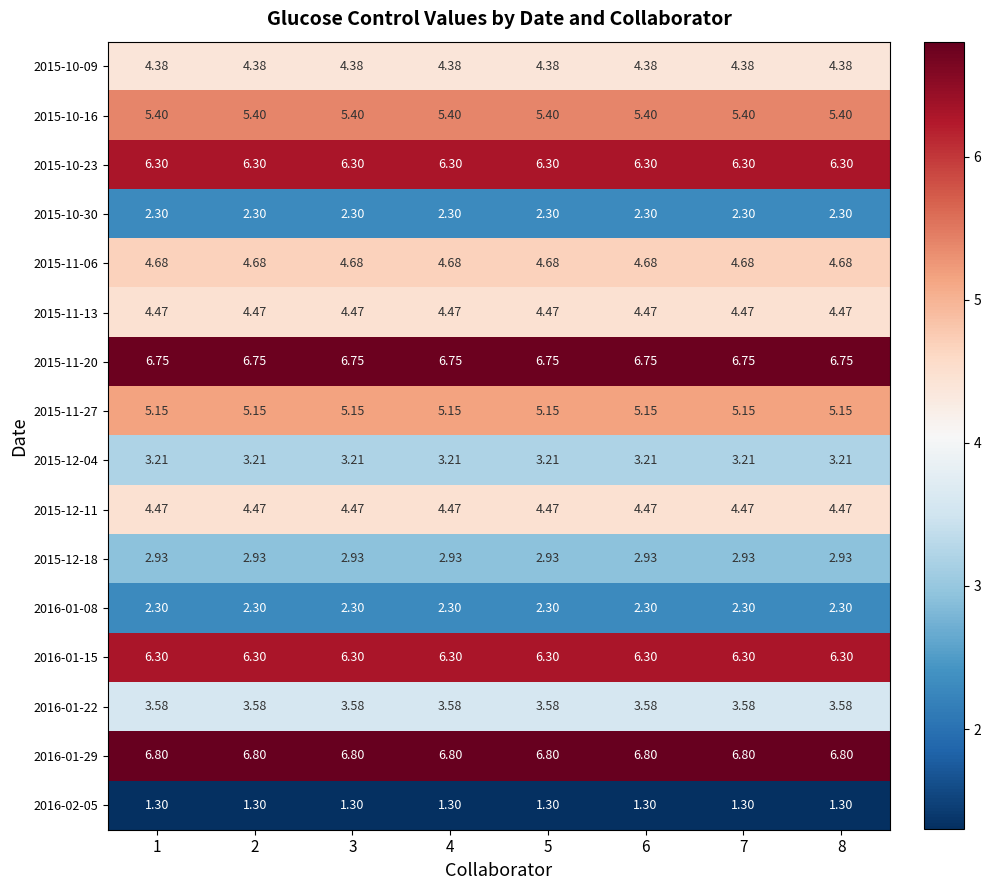

Is the value of 2015-12-18 at 5 greater than the value of 2015-10-30 at 1?

Yes